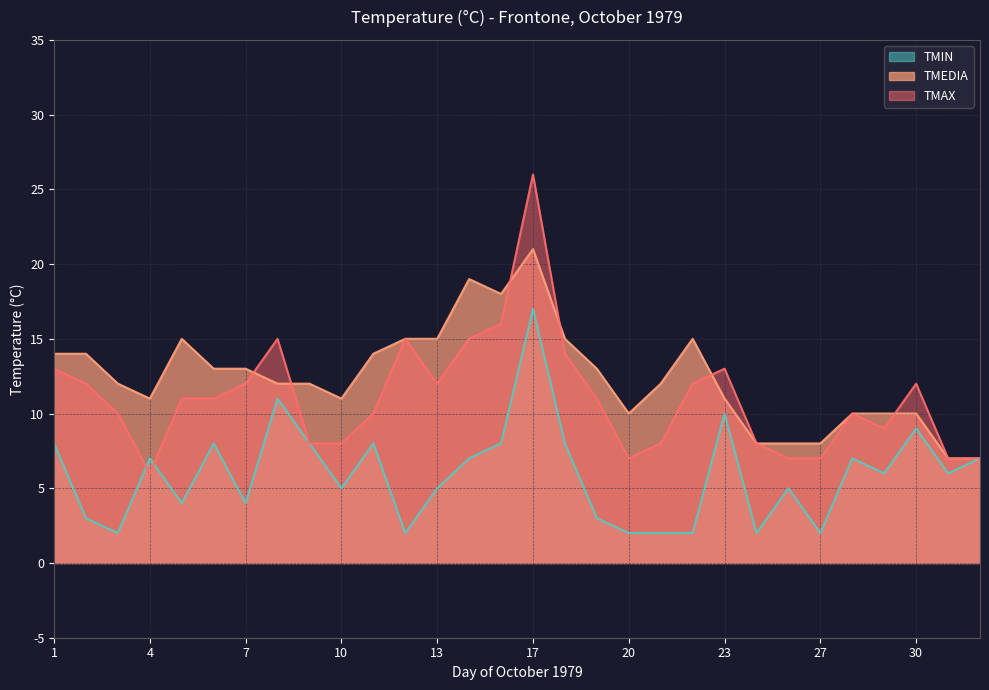

List the series in order of their peak value, lowest first.

TMIN, TMEDIA, TMAX